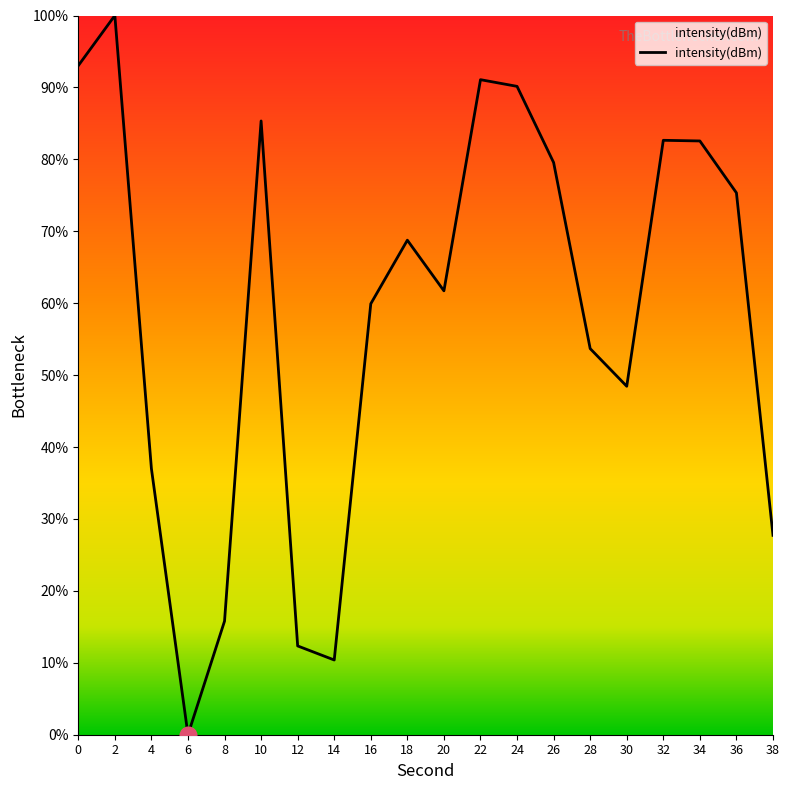

What is the greatest value displayed?

100.0